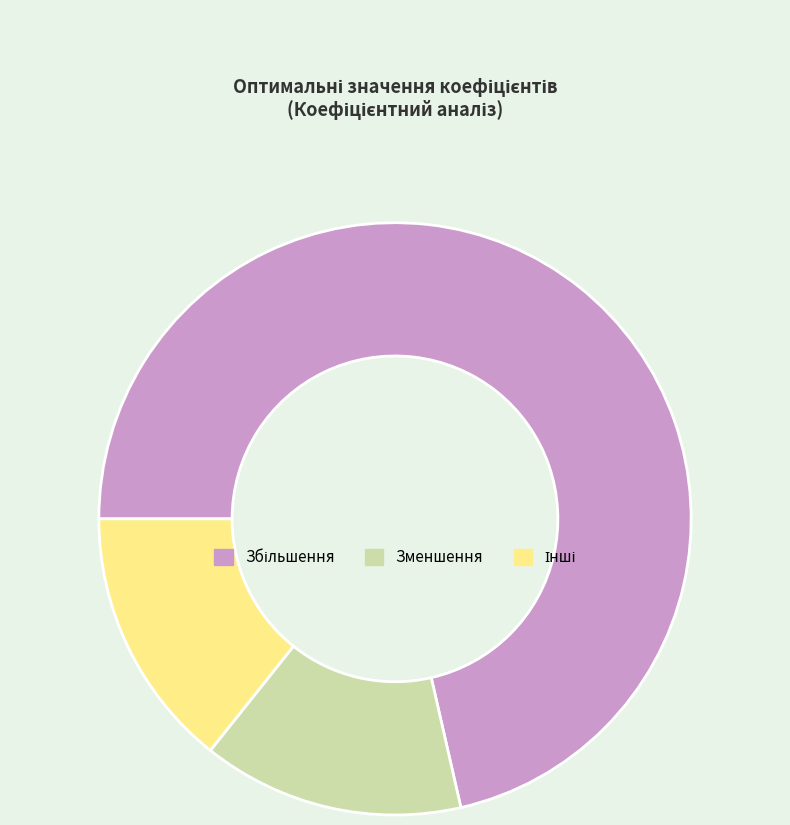

True or false: Зменшення accounts for 5% of the total.

False